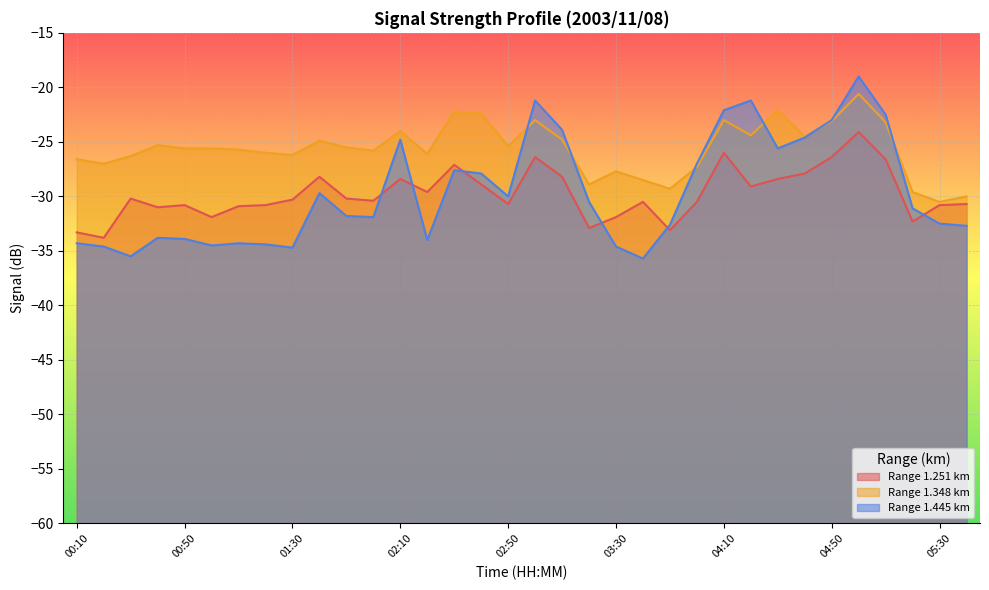

Which has a higher value, 00:30 or 04:00?

00:30